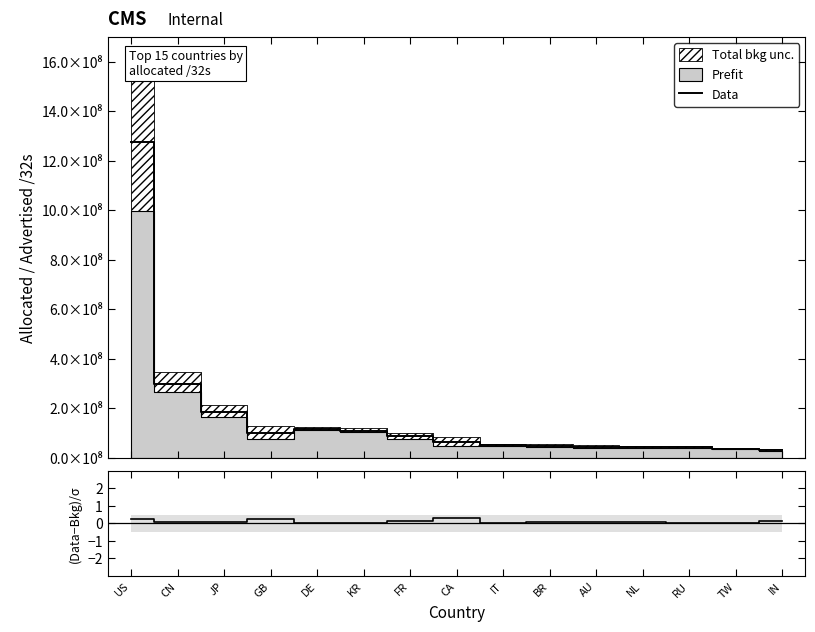

Does the chart display data point markers on the line(s)?

No